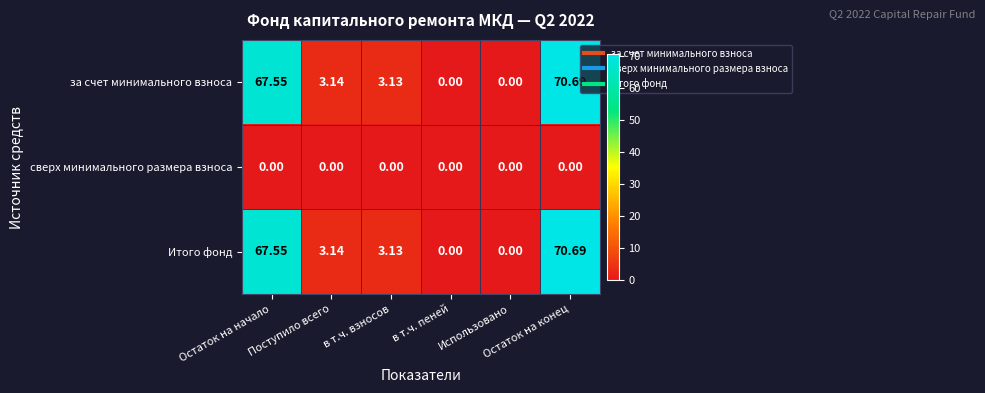

How many data points in за счет минимального взноса are less than 3?

2